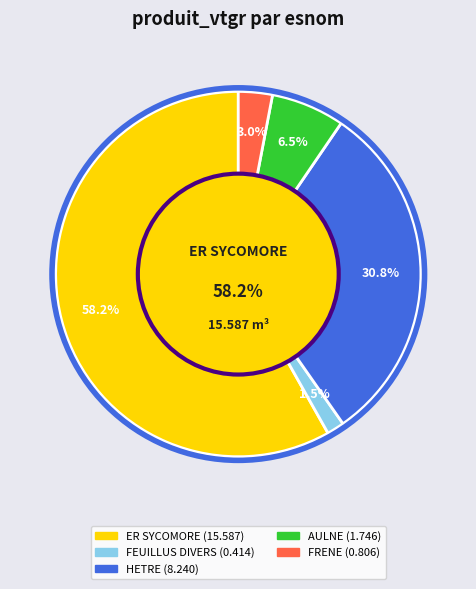

Is the sum of AULNE and ER SYCOMORE greater than half?

Yes